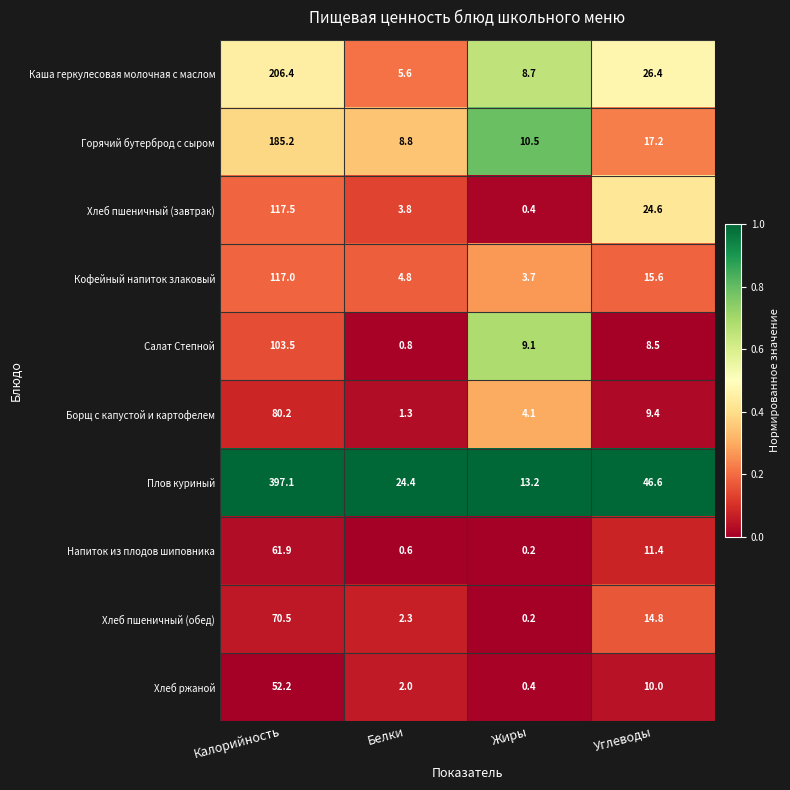

The Плов куриный series shows 77.2 at Углеводы. True or false?

False